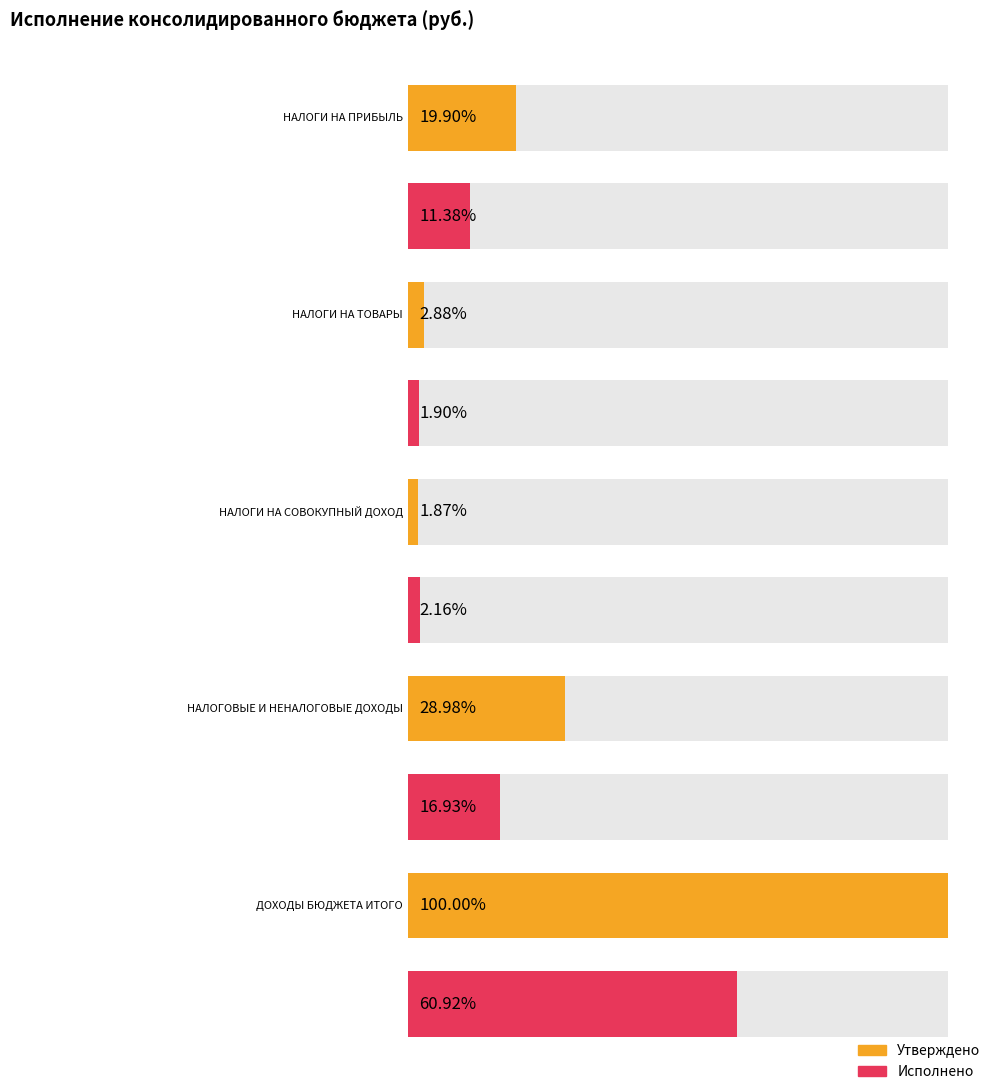

True or false: Исполнено has a value of 31197569.5 at НАЛОГИ НА ТОВАРЫ.

False